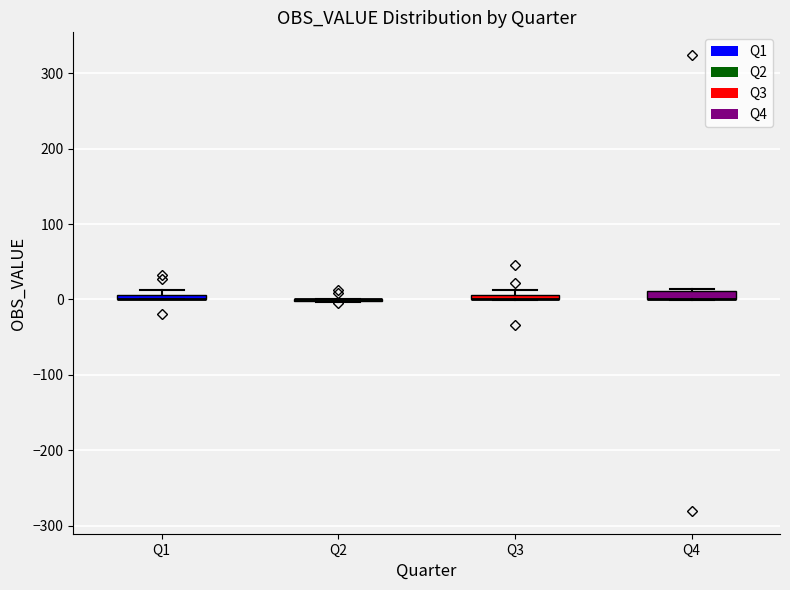

Where is the lower edge of the box for Q4 on the y-axis? The values are not printed on the chart, so give them approximately, as read against the axis.

0